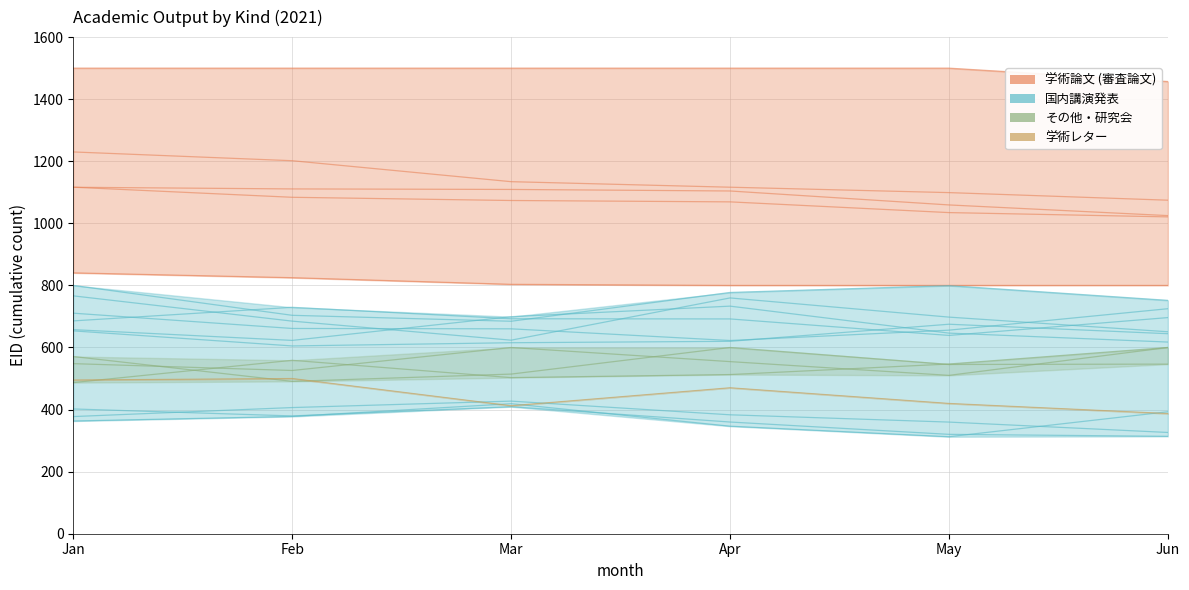

How many values in the 国内講演発表 series exceed 379?

3